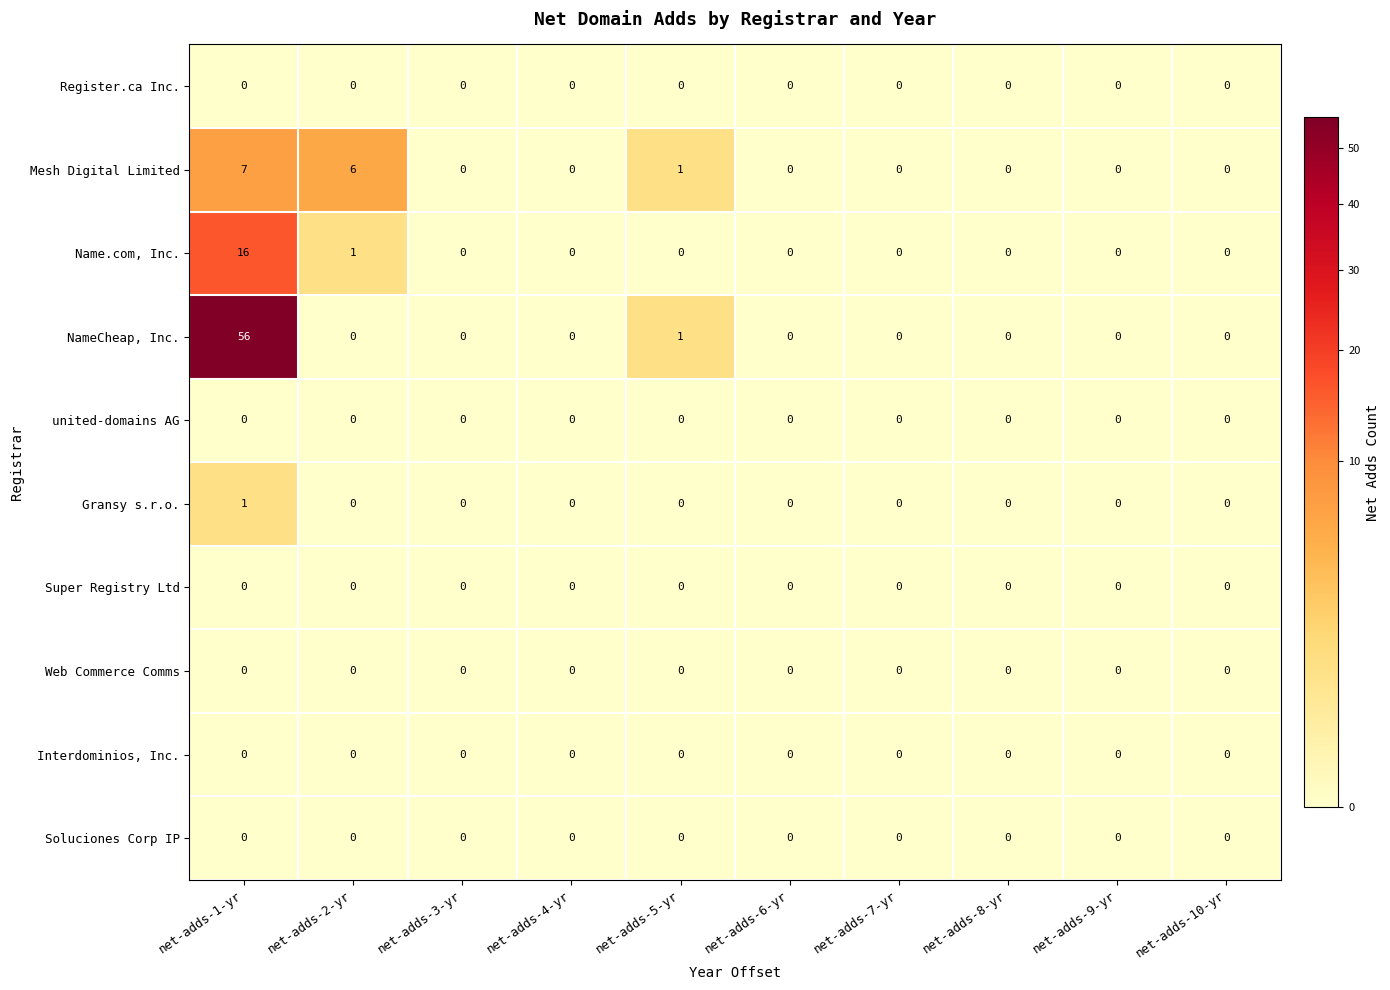

How many data points does each series have?

10